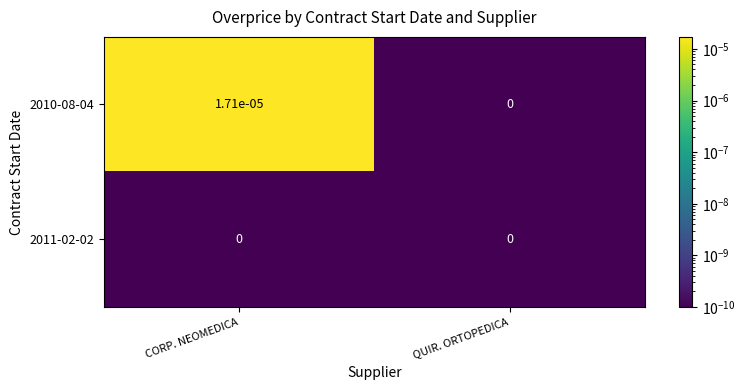

Which series has the largest total across all categories?

2010-08-04